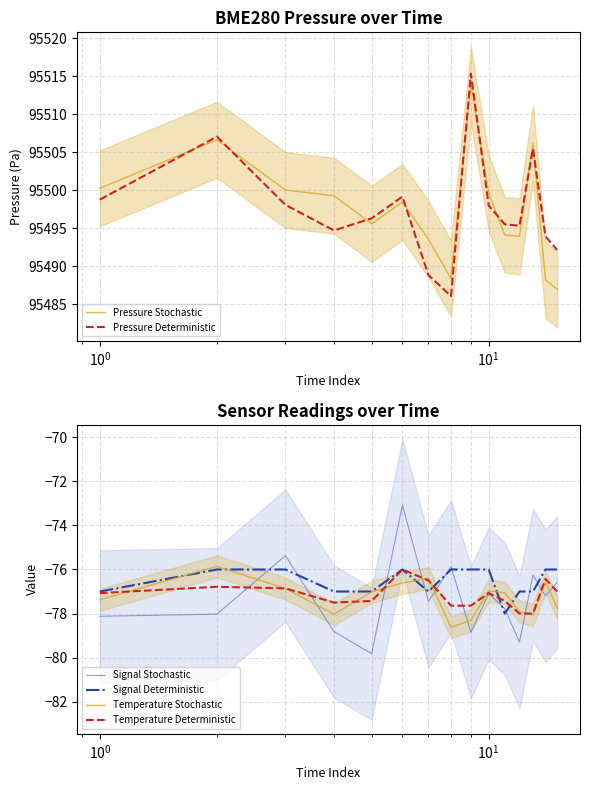

What is the value of the Pressure Stochastic point at the 4th from the left?

95499.3